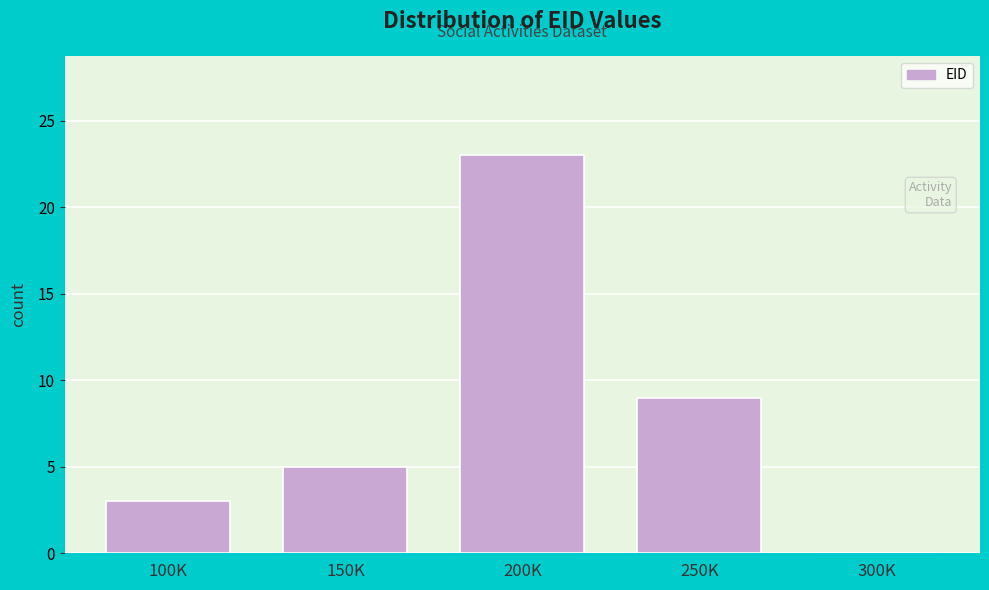

Reading right to left, list all the values displayed in this chart.

300K=0	250K=9	200K=23	150K=5	100K=3